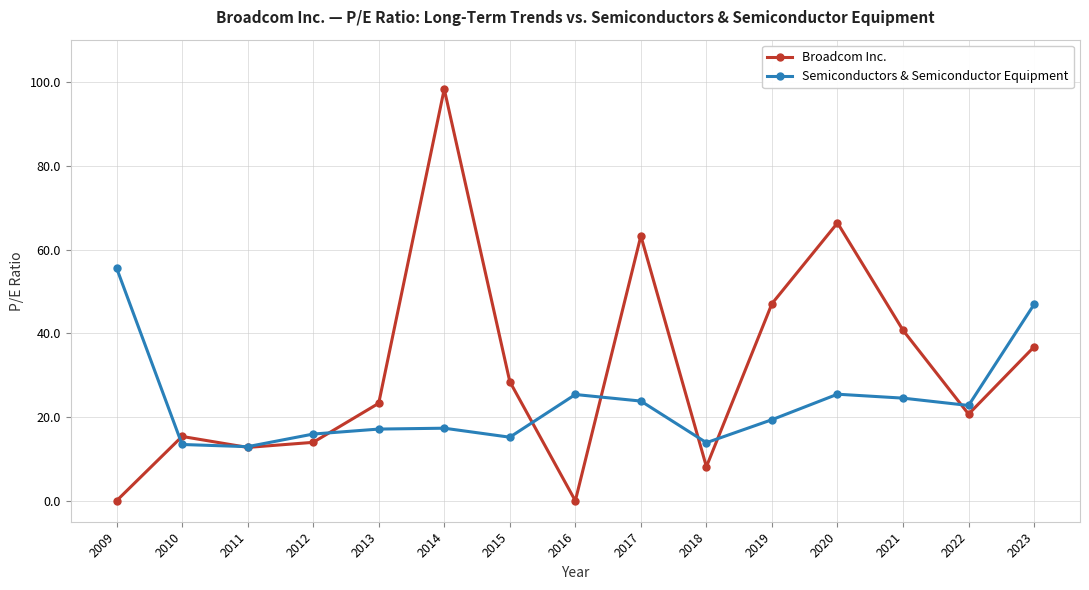

How many times do Broadcom Inc. and Semiconductors & Semiconductor Equipment cross each other?

8